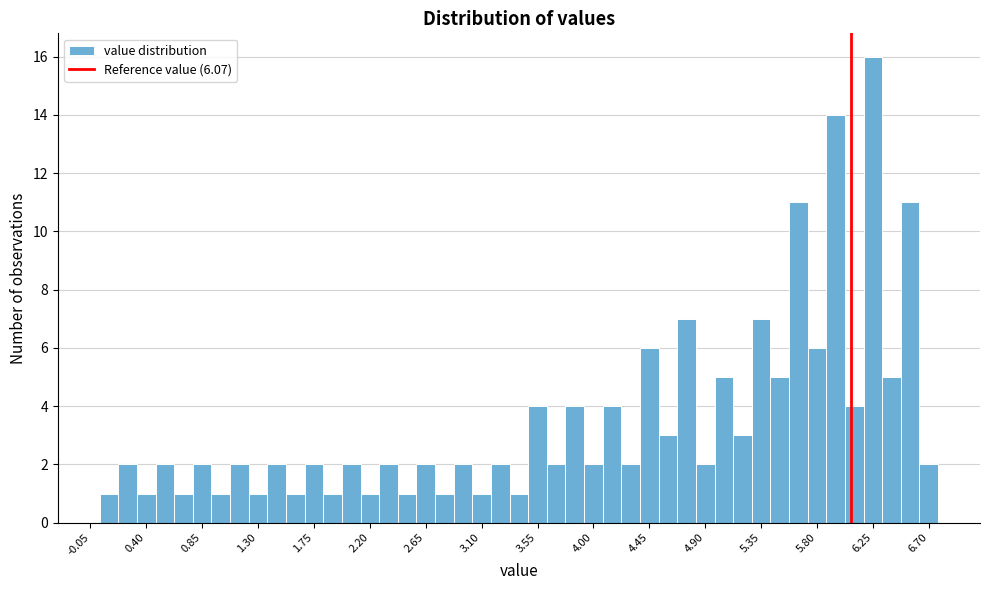

Around what value on the x-axis is the tallest bar? Give the approximate position of its centre, as read against the axis.

6.25